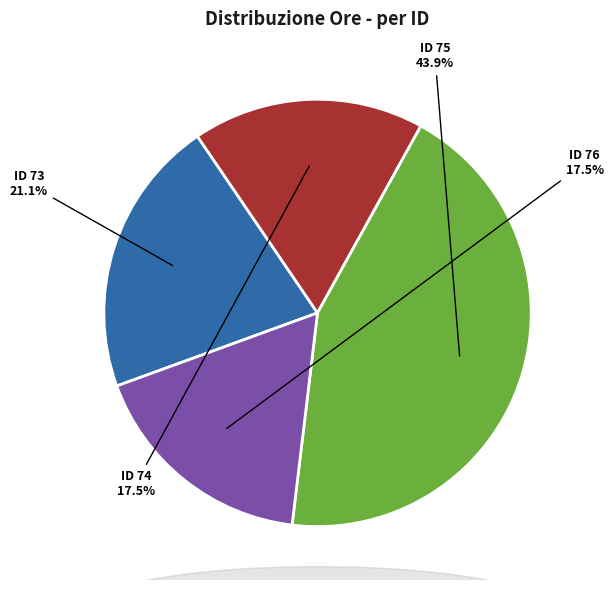

True or false: ID 76 accounts for 5% of the total.

False